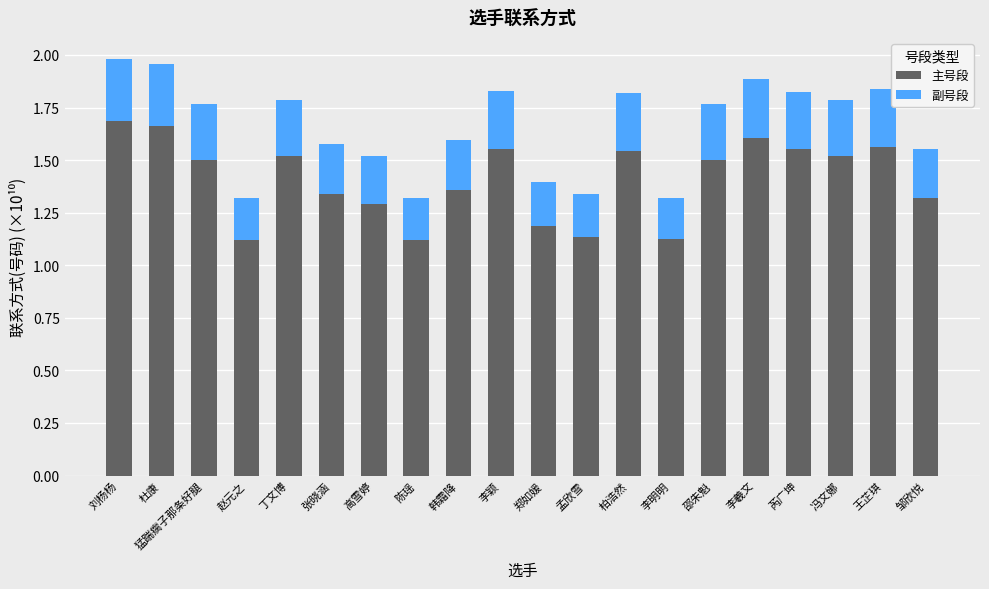

How many 主号段 values are between 1 and 2?

20